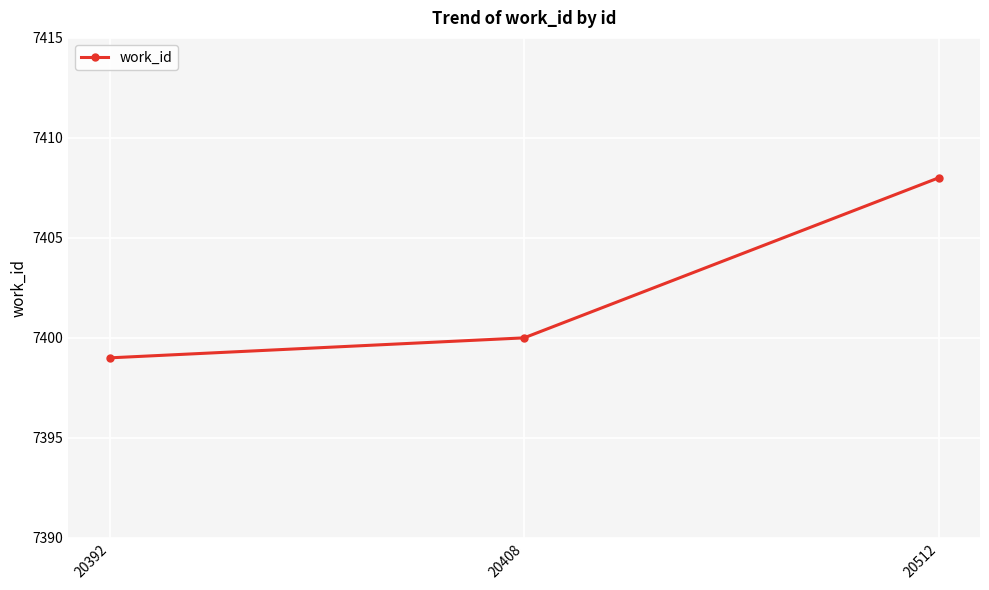

Reading right to left, transcribe all the data shown in this chart.

20512=7408	20408=7400	20392=7399